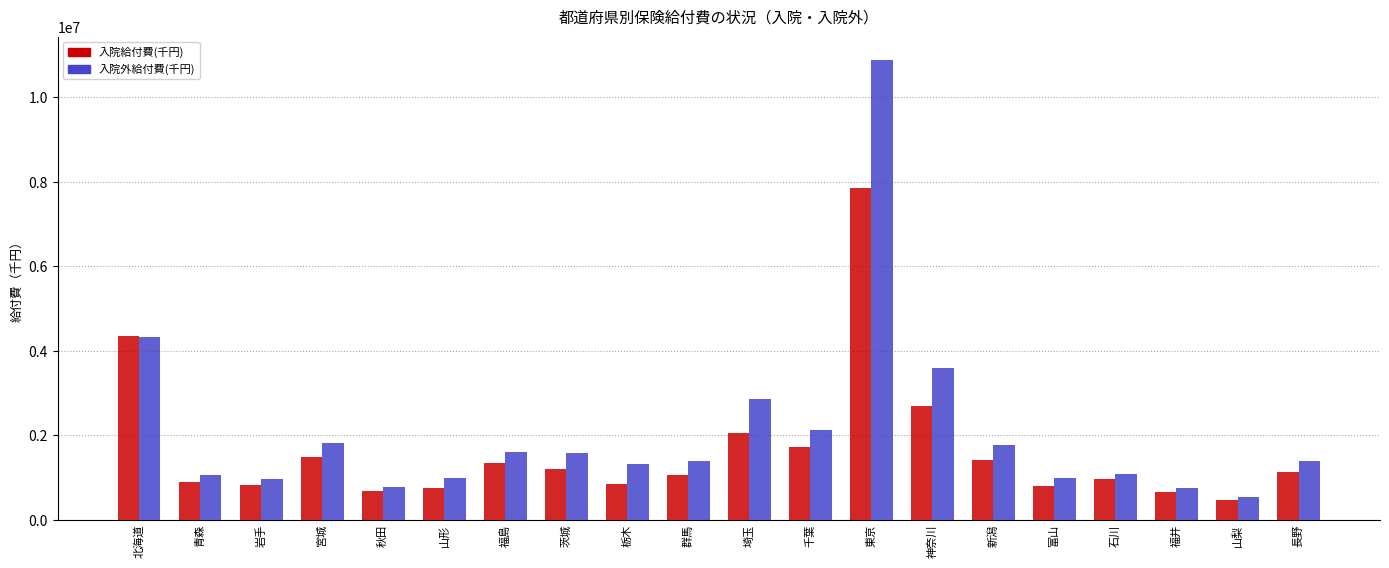

List the labels in order of 入院外給付費(千円) value, largest first.

東京, 北海道, 神奈川, 埼玉, 千葉, 宮城, 新潟, 福島, 茨城, 長野, 群馬, 栃木, 石川, 青森, 山形, 富山, 岩手, 秋田, 福井, 山梨